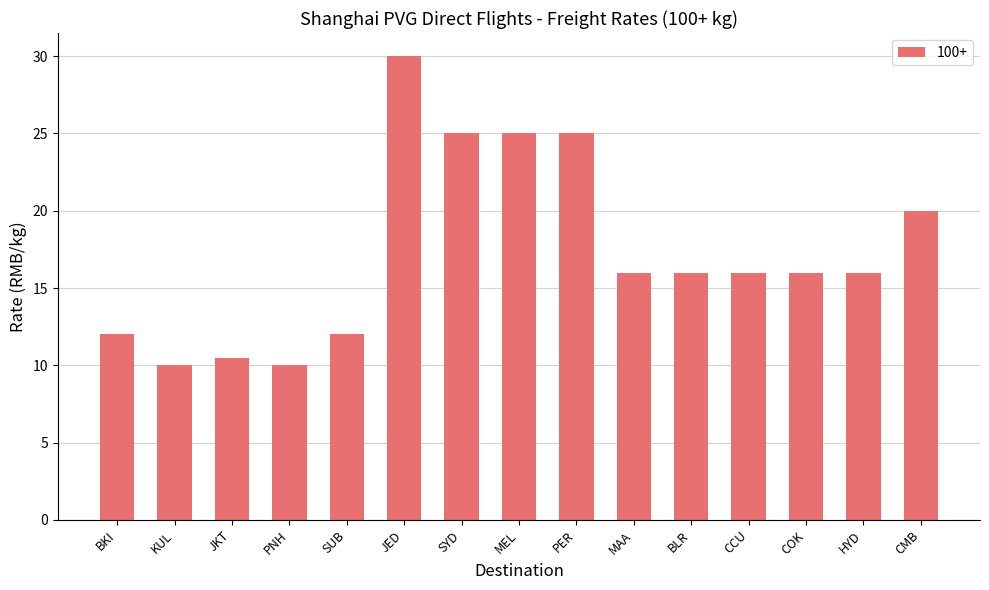

Reading left to right, transcribe all the data shown in this chart.

12.0	10.0	10.5	10.0	12.0	30.0	25.0	25.0	25.0	16.0	16.0	16.0	16.0	16.0	20.0